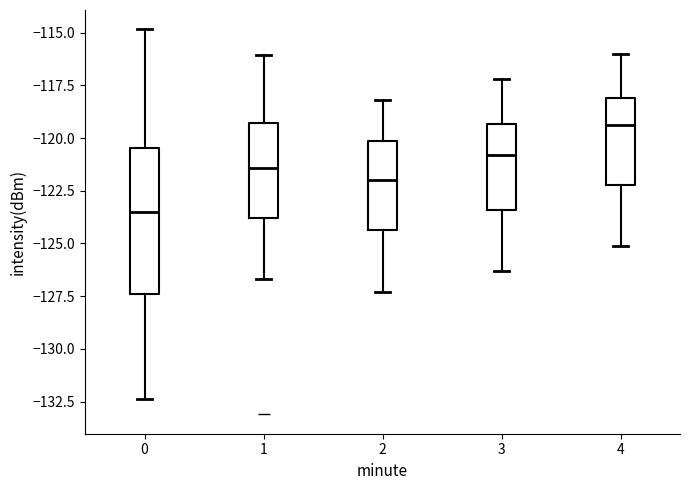

Which box has the lowest median line?

0